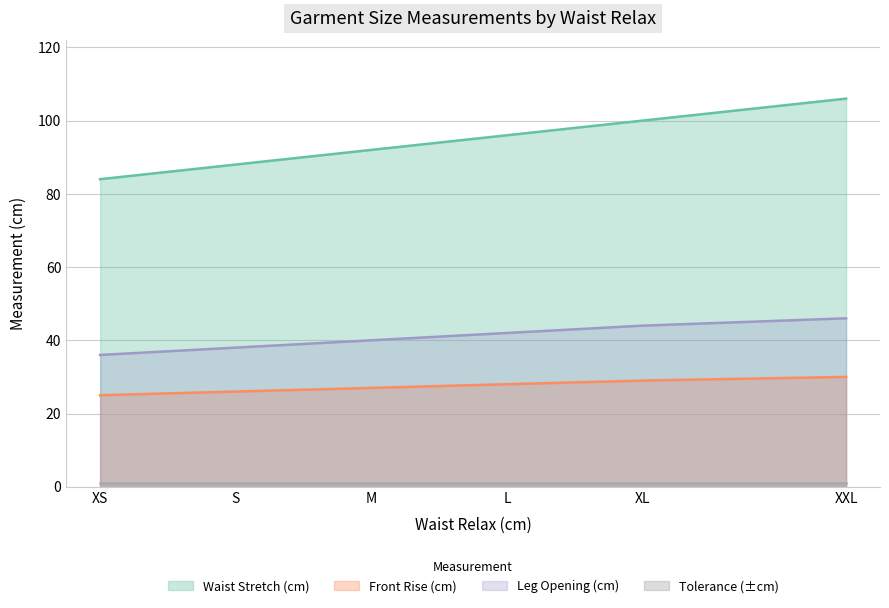

What is the greatest value displayed?

106